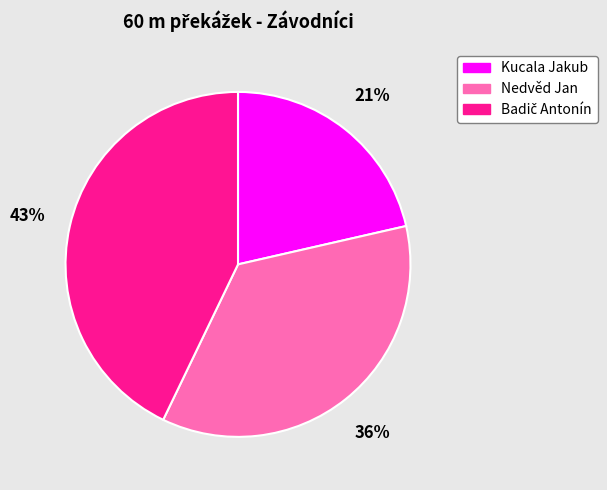

To the nearest percent, what is the average slice percentage?

33%